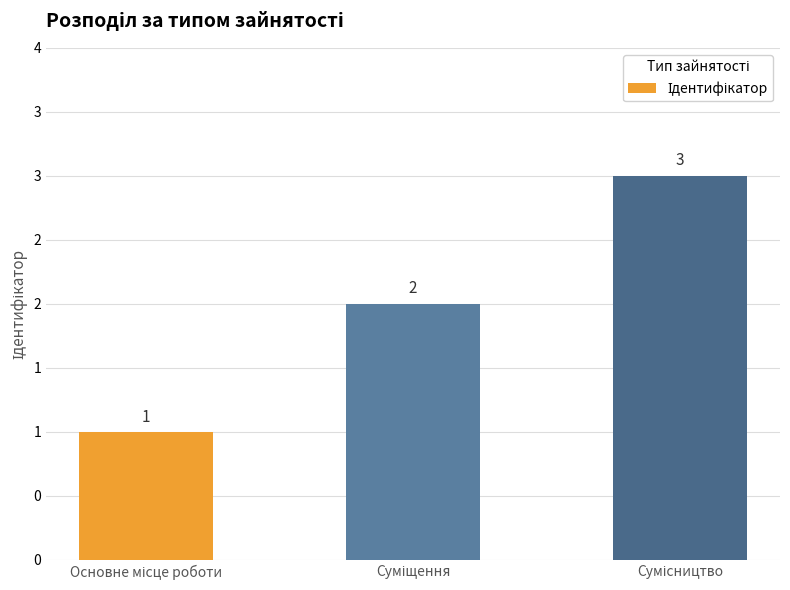

The value at Суміщення is 0. True or false?

False